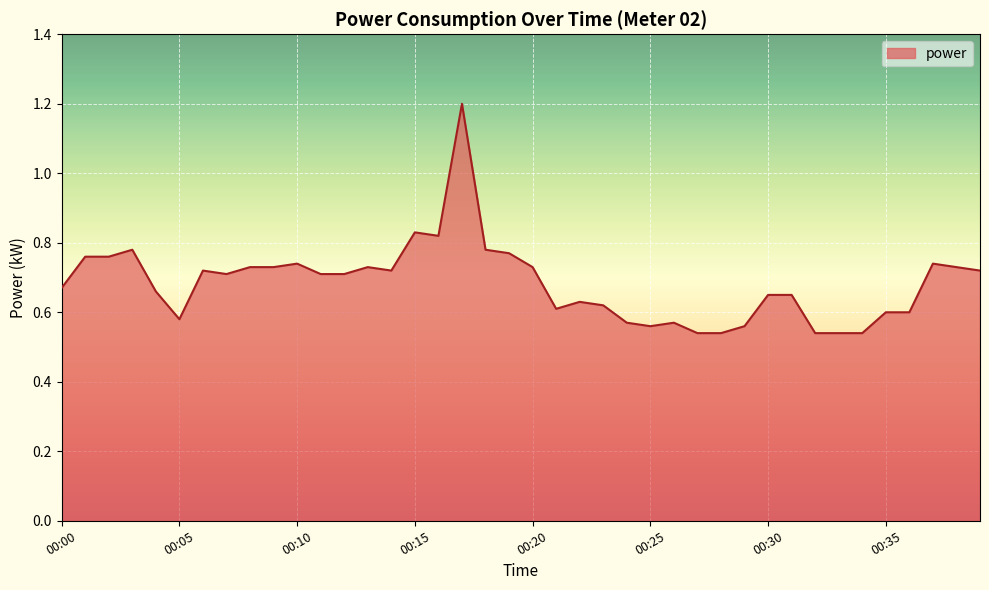

What is the greatest value displayed?

1.2